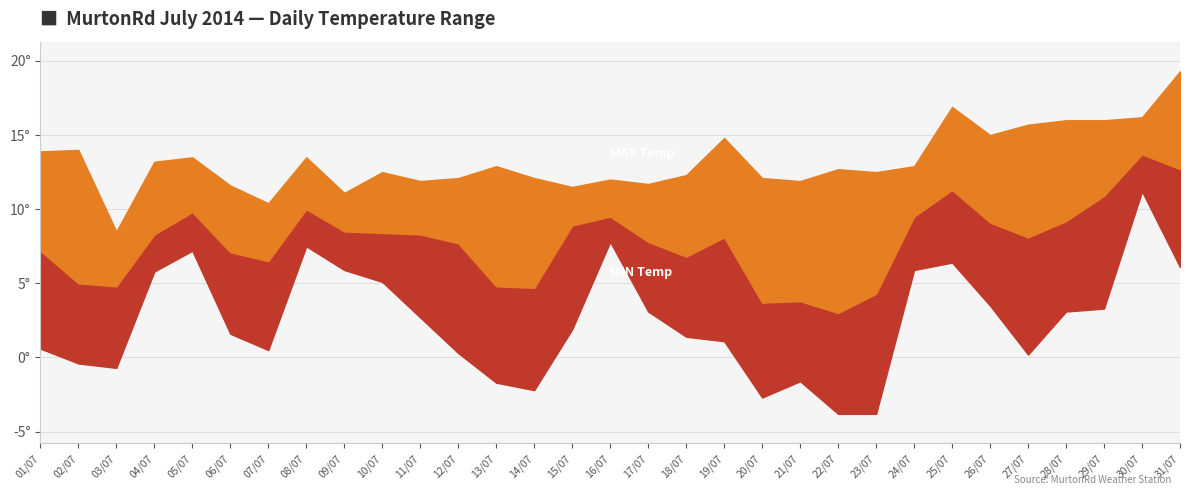

How many lines are shown in the chart?

3